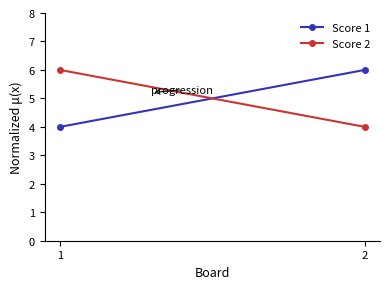

List the labels in order of Score 1 value, smallest first.

1, 2